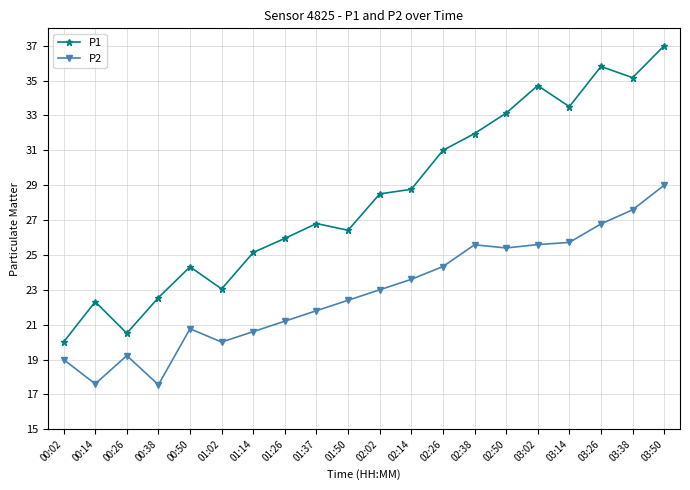

Where is the first local maximum for P2?

00:26